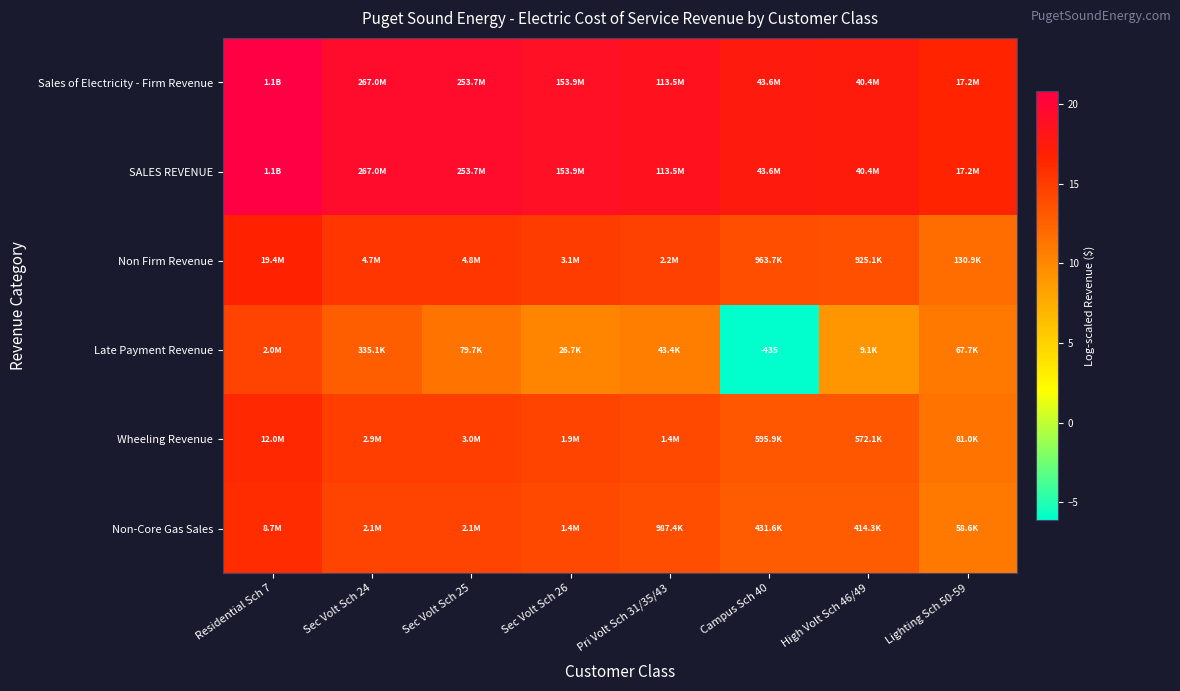

What is the difference between the highest and lowest values at Lighting Sch 50-59?

5.7